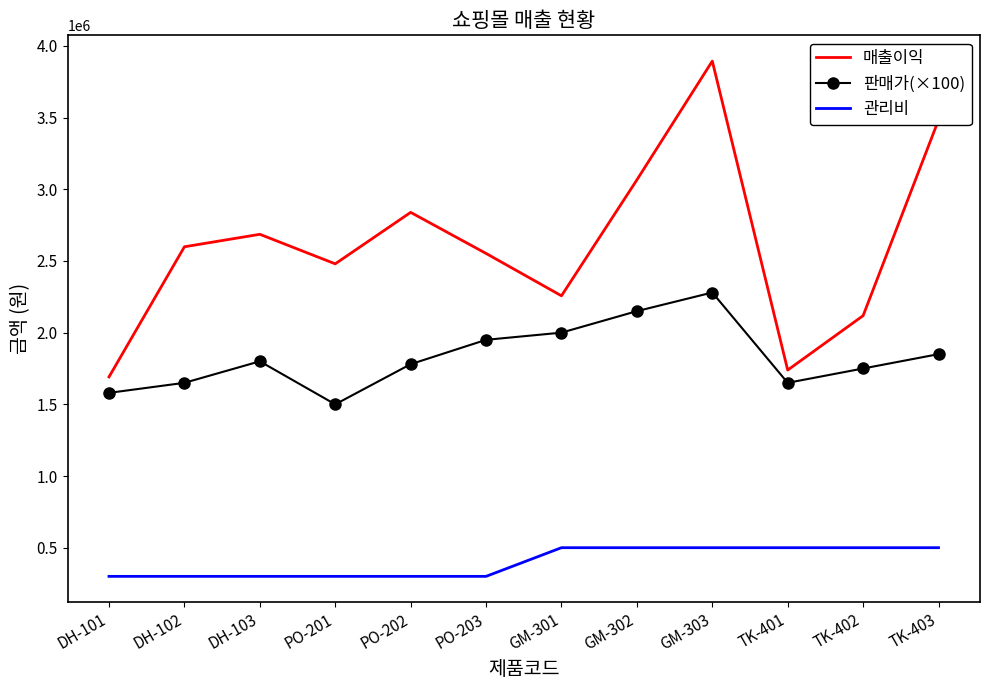

List the series in order of their peak value, lowest first.

관리비, 판매가(×100), 매출이익